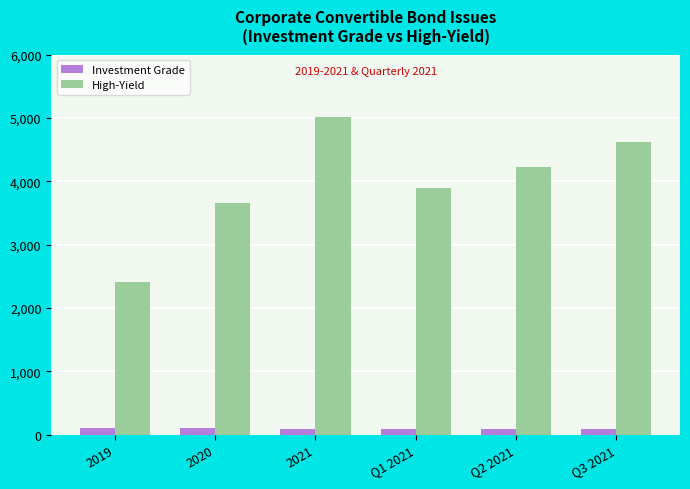

Is it true that Investment Grade equals 99 at 2020?

True